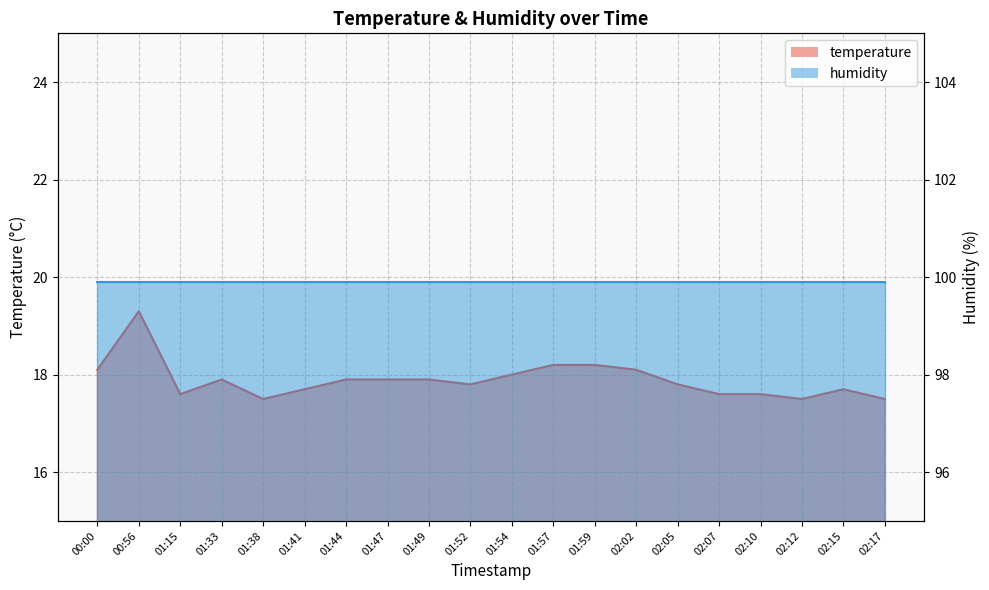

List the labels in order of value, smallest first.

01:38, 02:12, 02:17, 01:15, 02:07, 02:10, 01:41, 02:15, 01:52, 02:05, 01:33, 01:44, 01:47, 01:49, 01:54, 00:00, 02:02, 01:57, 01:59, 00:56